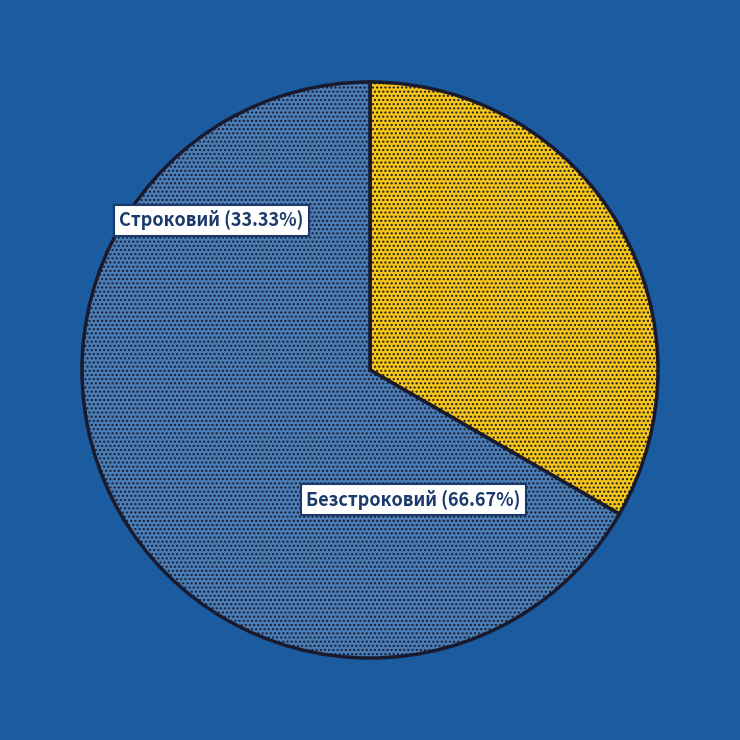

Is the sum of Безстроковий and Строковий greater than half?

Yes